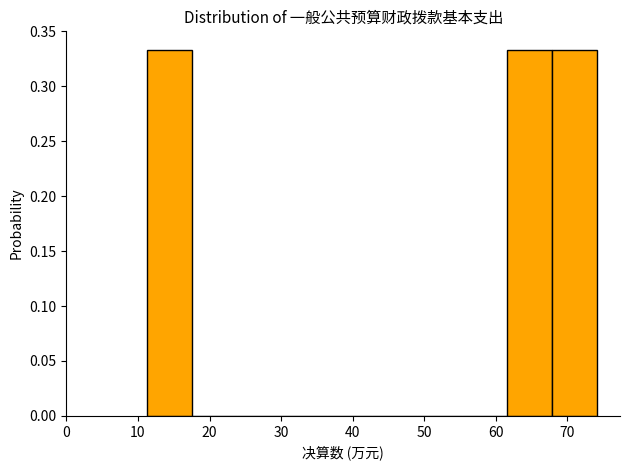

How tall is the bar that spans 68 to 74 on the x-axis? Neither the bar edges nor the heights are printed on the chart, so give them approximately, as read against the axes.

0.335